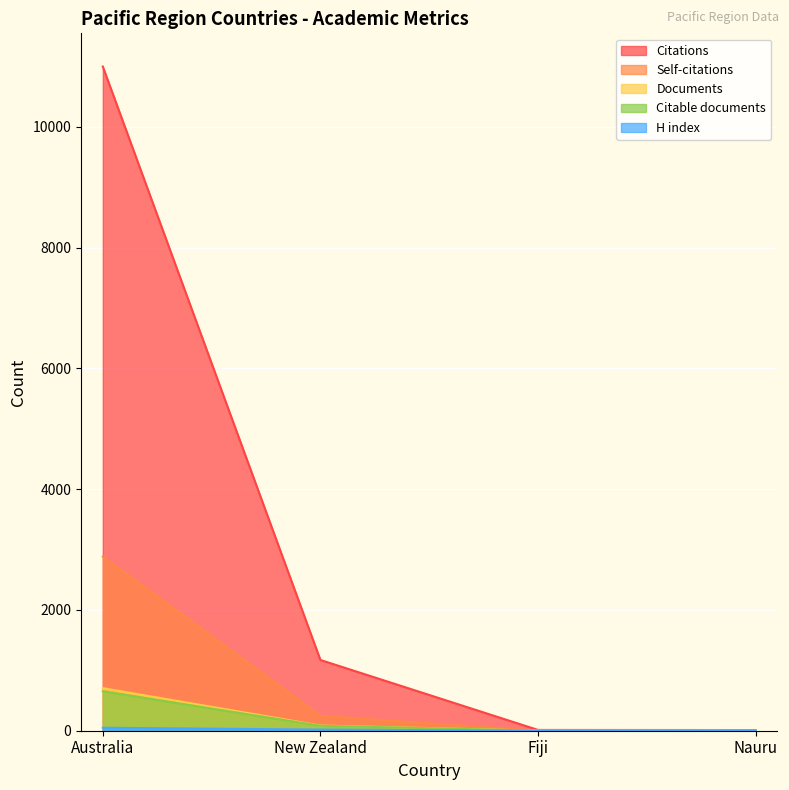

What is the label of the 1st point from the left?

Australia